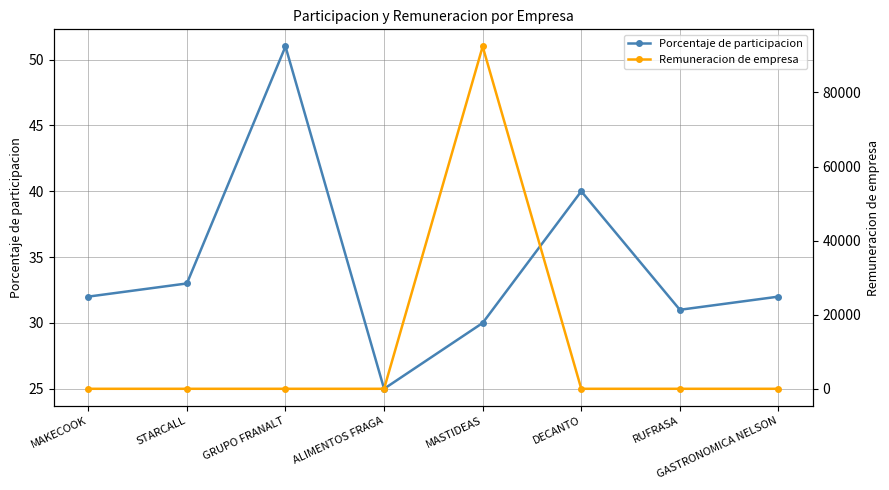

Reading left to right, extract all data points from this chart.

Porcentaje de participacion: 32	33	51	25	30	40	31	32
Remuneracion de empresa: 0	0	0	0	92413	0	0	0